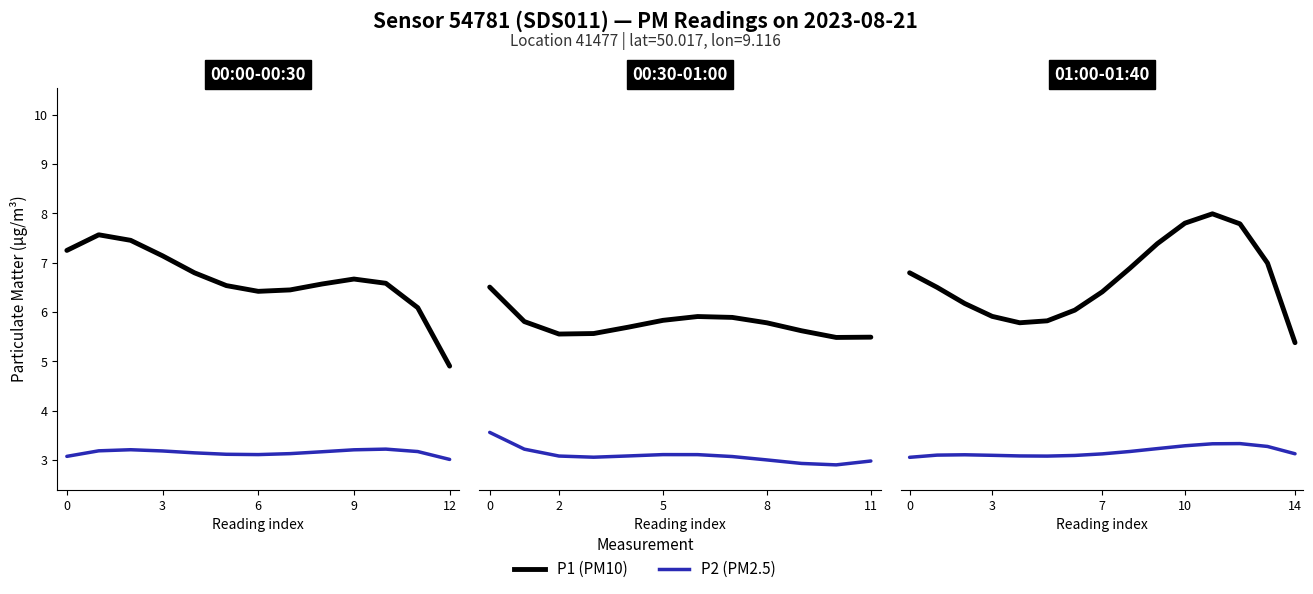

Rank the series at 14 from lowest to highest value.

P2, P1